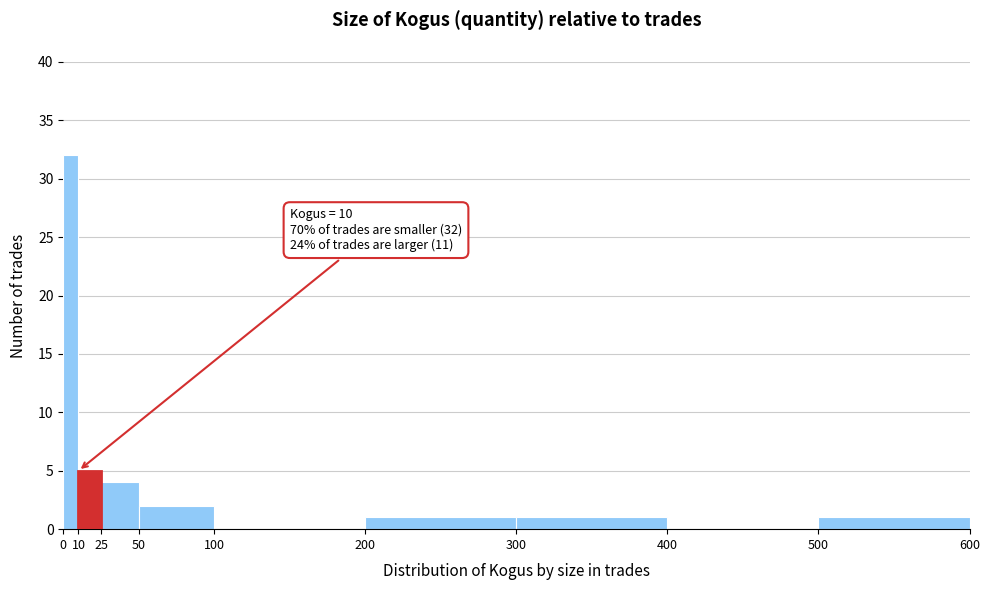

Which range on the x-axis has the tallest bar?

0 to 10